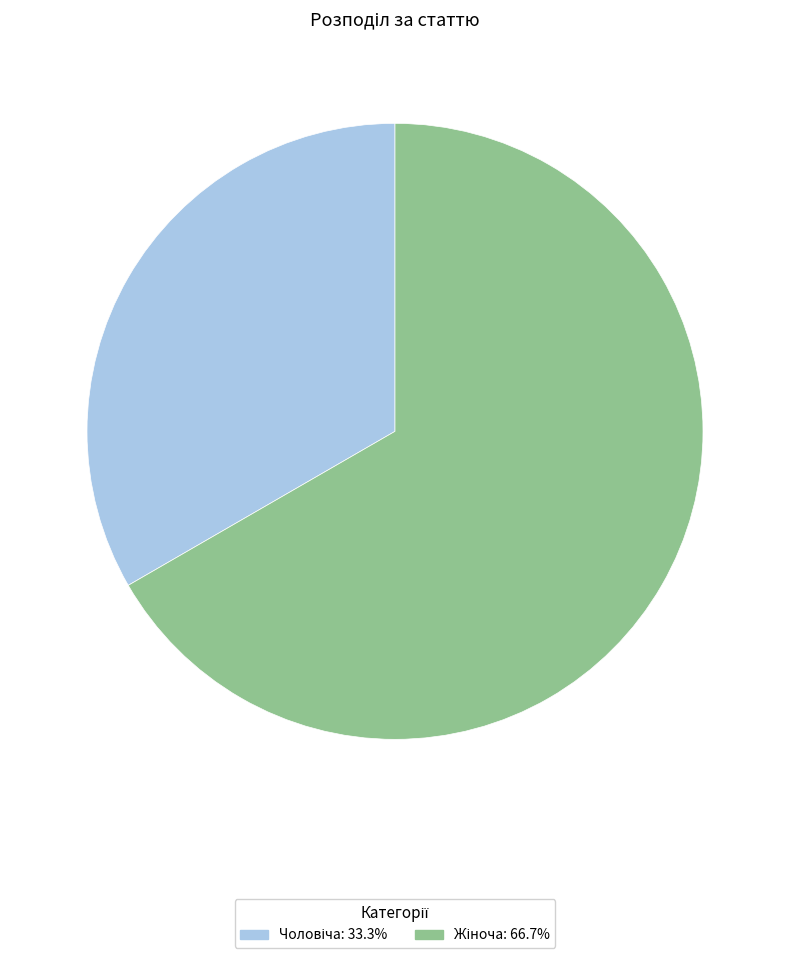

Does any single category account for the majority?

Yes